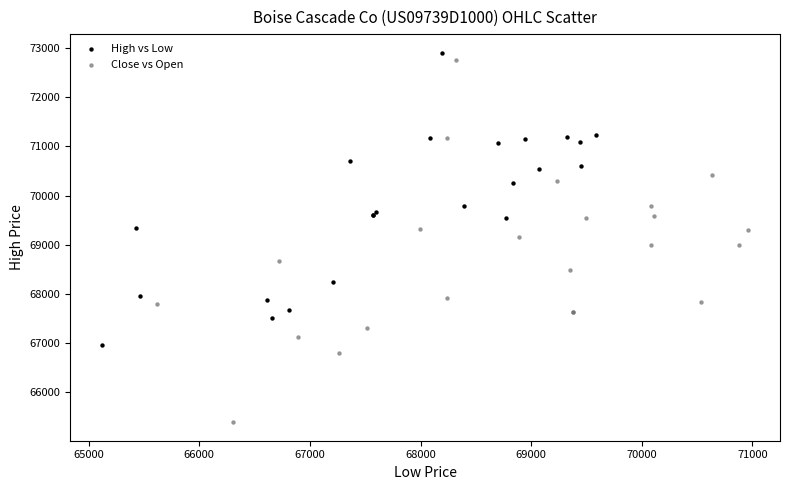

Which series has the widest spread of Y values?

Close vs Open